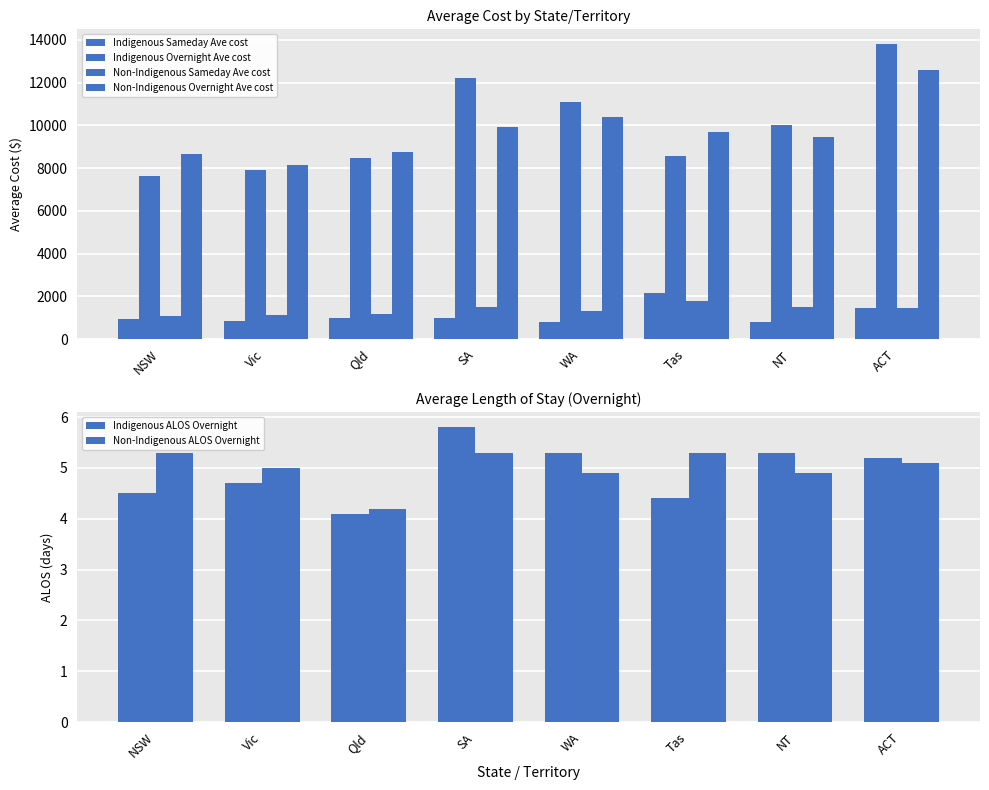

Reading left to right, list all the values displayed in this chart.

Indigenous Sameday Ave cost: 926.0	829.0	997.0	1000.0	787.0	2139.0	778.0	1441.0
Indigenous Overnight Ave cost: 7614.0	7895.0	8472.0	12231.0	11065.0	8567.0	10032.0	13797.0
Non-Indigenous Sameday Ave cost: 1093.0	1147.0	1195.0	1501.0	1312.0	1773.0	1498.0	1471.0
Non-Indigenous Overnight Ave cost: 8669.0	8119.0	8753.0	9939.0	10388.0	9697.0	9457.0	12573.0
Indigenous ALOS Overnight: 4.5	4.7	4.1	5.8	5.3	4.4	5.3	5.2
Non-Indigenous ALOS Overnight: 5.3	5.0	4.2	5.3	4.9	5.3	4.9	5.1